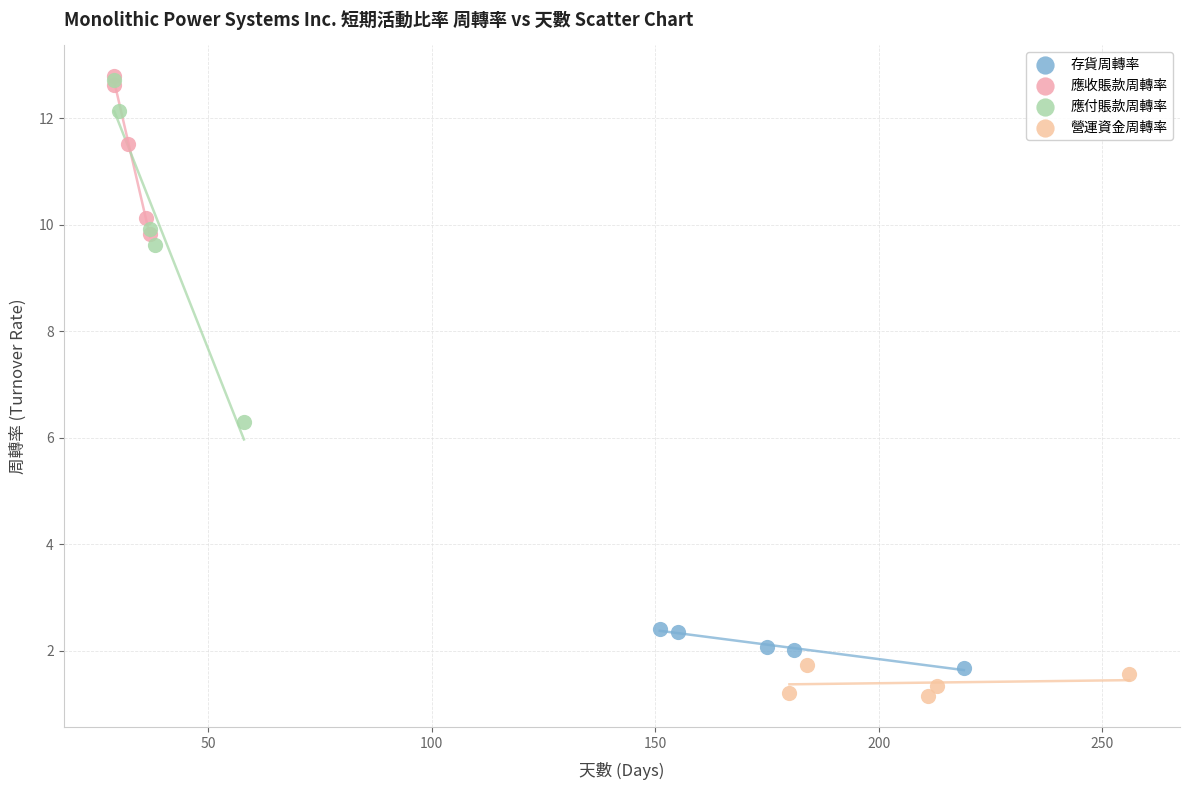

What are all the series names shown in the legend?

存貨周轉率, 應收賬款周轉率, 應付賬款周轉率, 營運資金周轉率